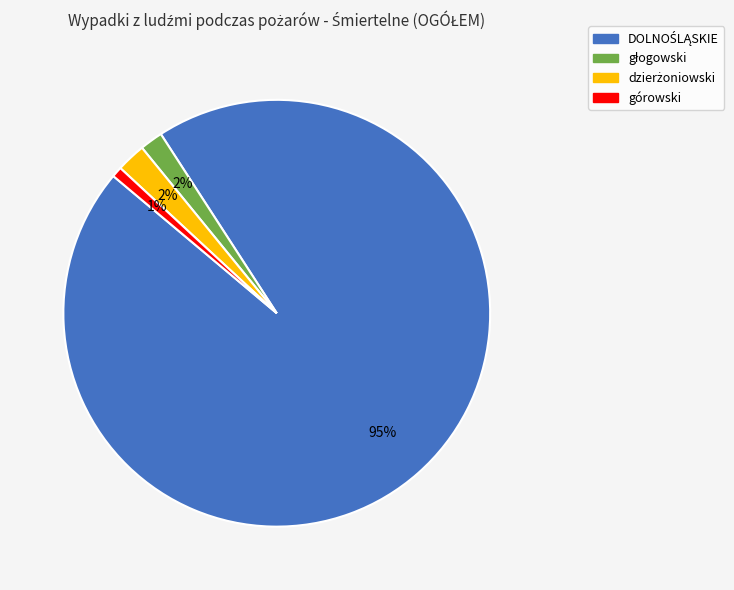

What is the smallest slice in the pie chart?

górowski